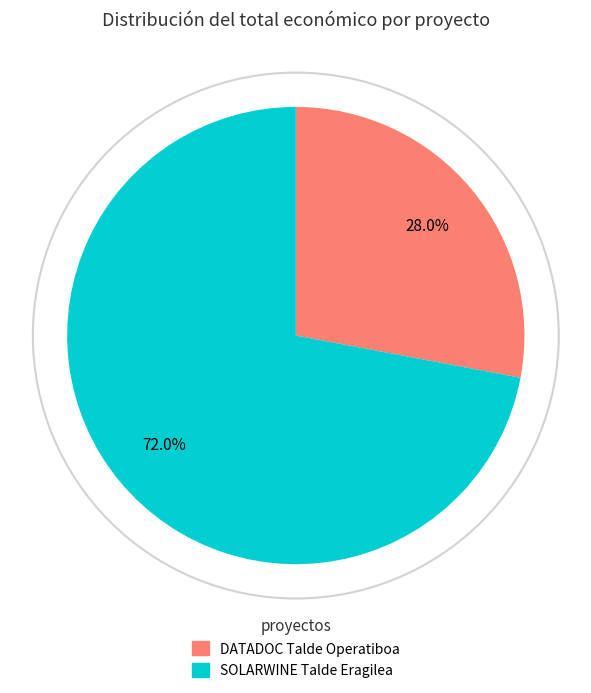

Approximately how many times larger is the value at SOLARWINE Talde Eragilea compared to DATADOC Talde Operatiboa?

2.6